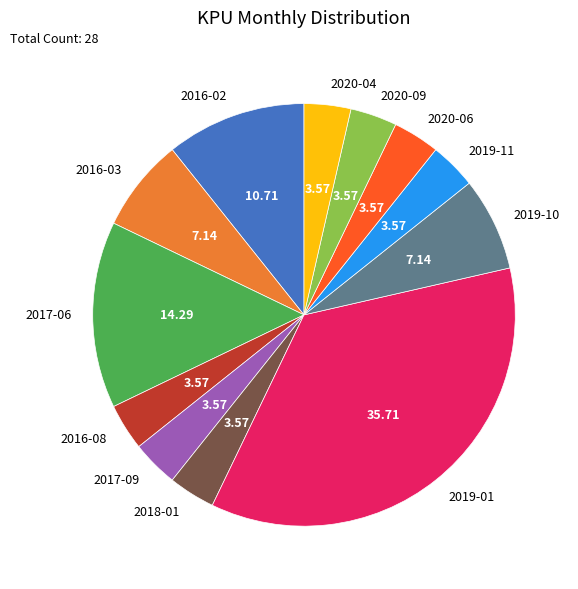

Do 2018-01 and 2019-01 together represent more than half of the pie?

No